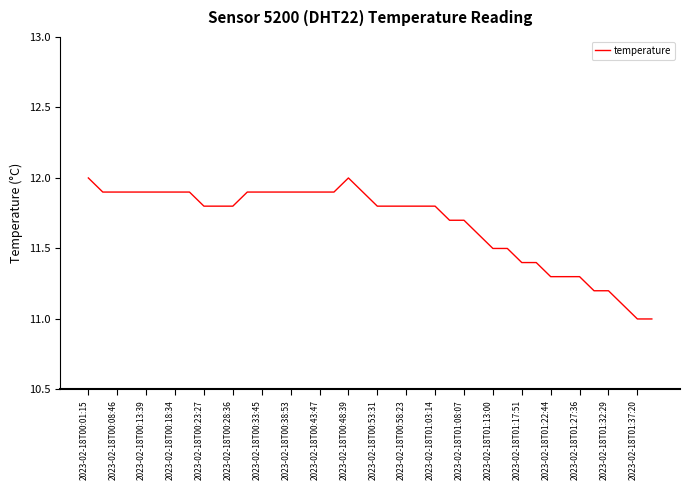

What is the difference between the second highest and second lowest values?

1.0